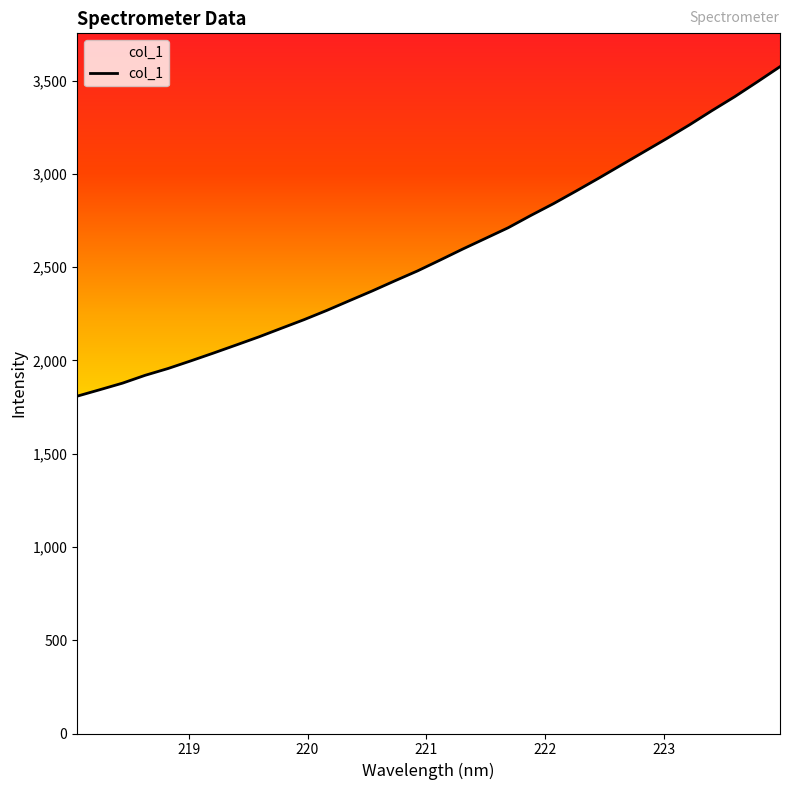

What is the minimum value shown in the chart?

1808.7